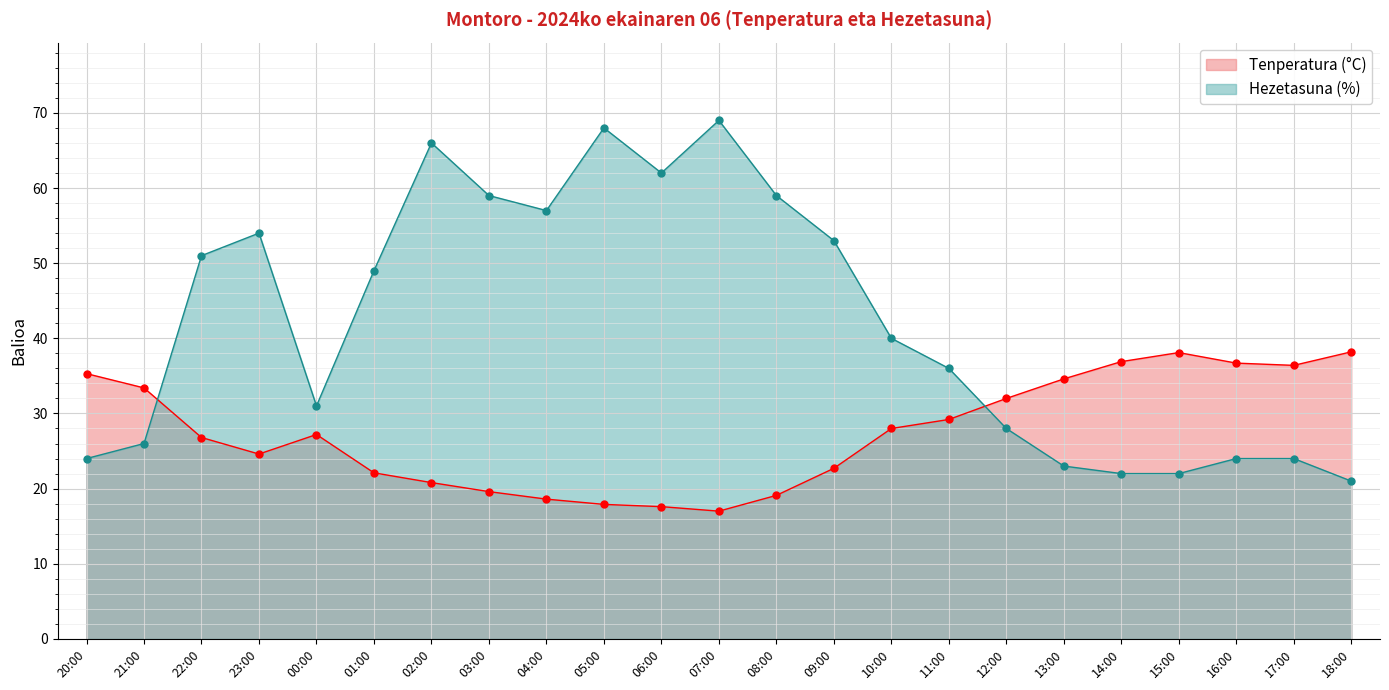

How many values in the Tenperatura (°C) series are below 27?

11